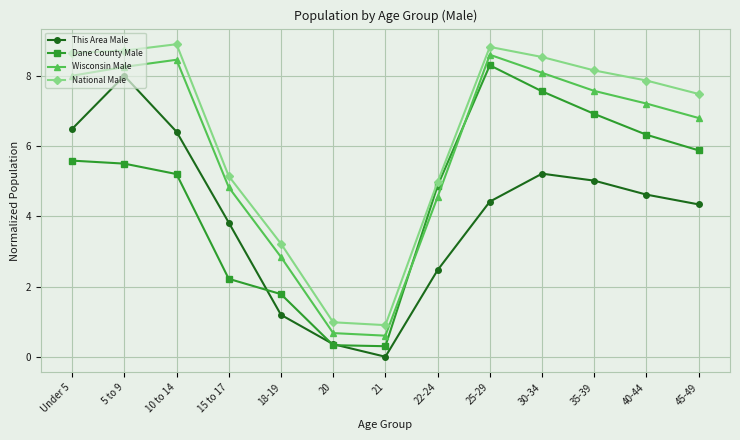

List the series in order of their overall mean, highest first.

National Male, Wisconsin Male, Dane County Male, This Area Male